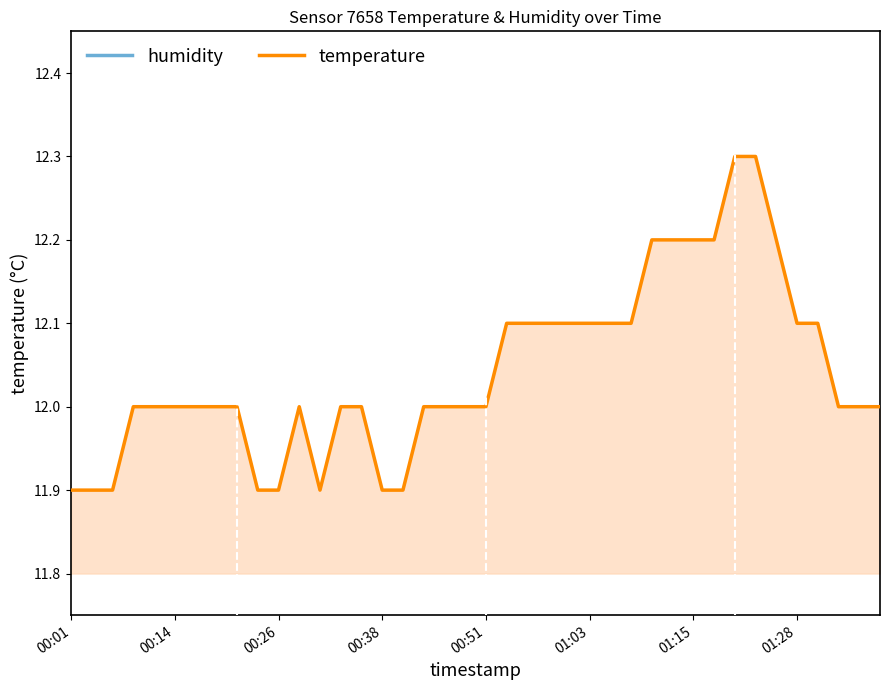

What is the total value across all series at 23?

112.0